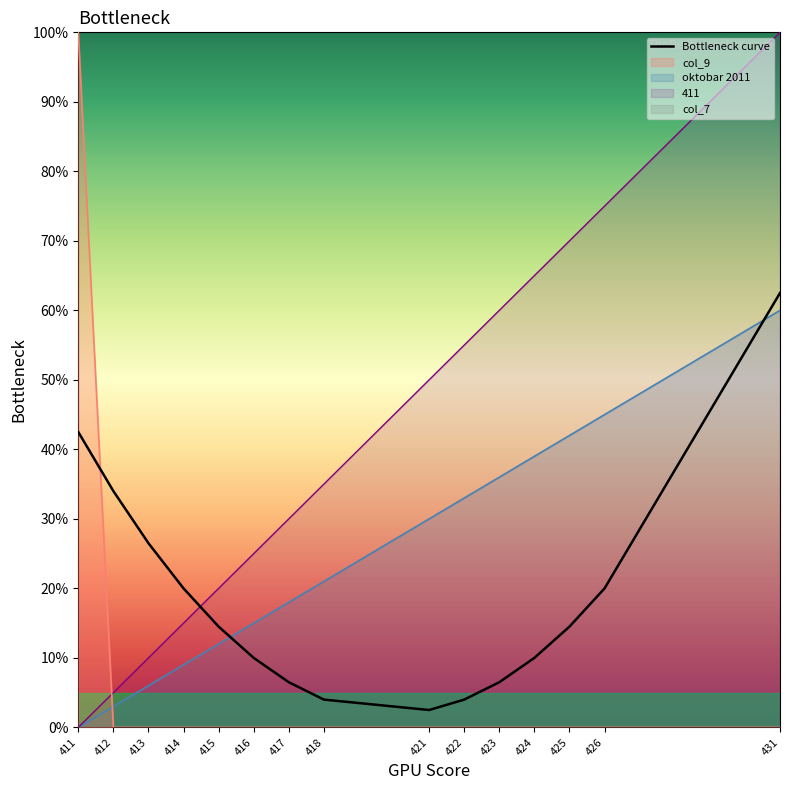

What is the ratio of the value at 415 to the value at 425?

1.0